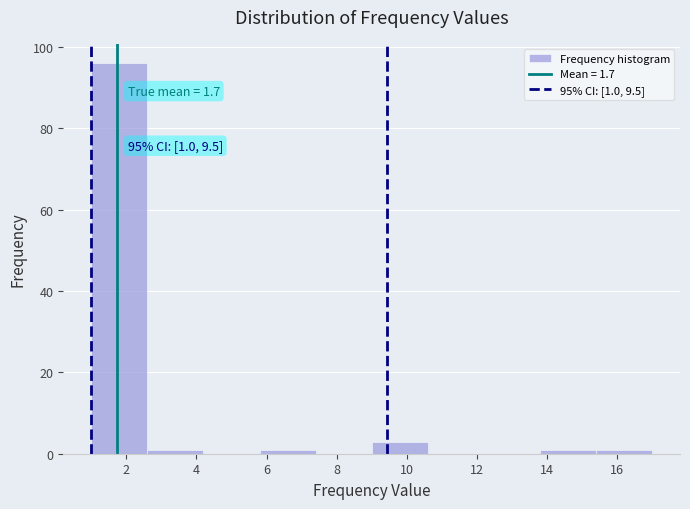

Over which range of the x-axis is the bar tallest?

1.0 to 2.6